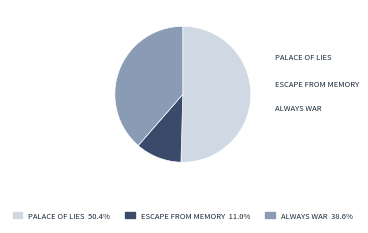

Is there a majority slice in this chart?

Yes